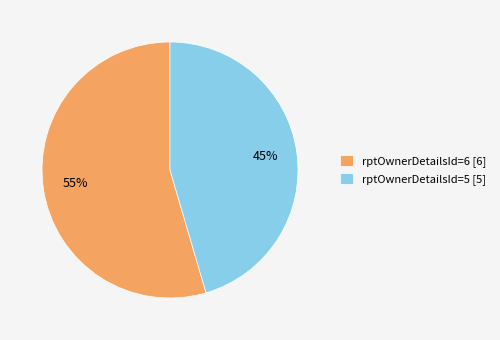

Which category has the biggest portion of the pie?

rptOwnerDetailsId=6